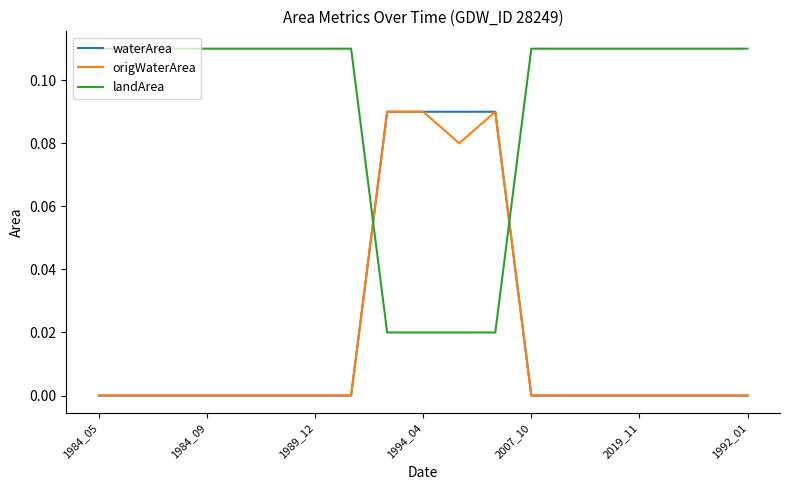

Which series has the largest total across all categories?

landArea